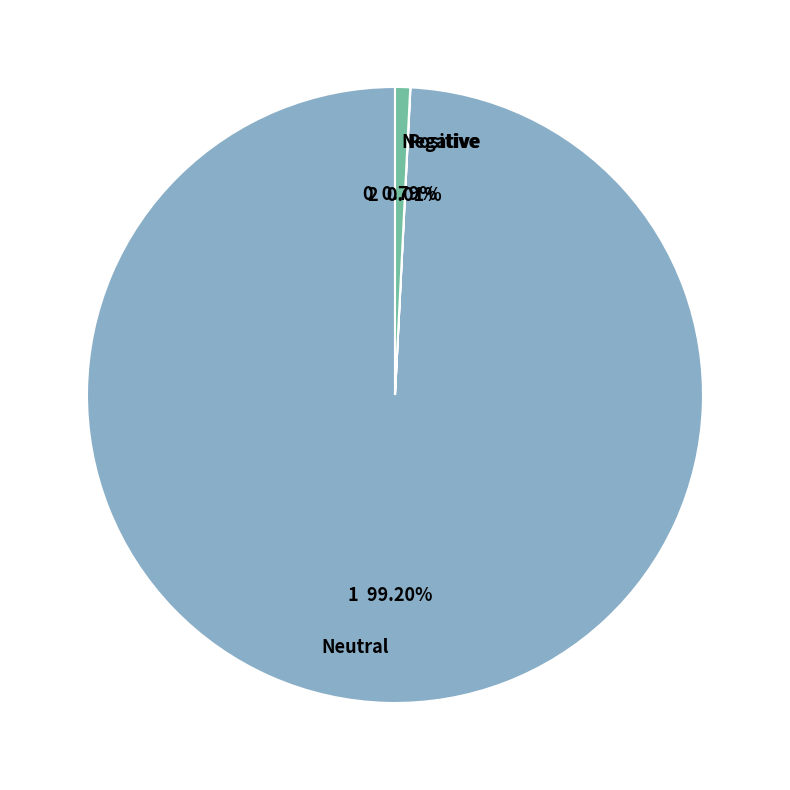

What is the largest slice in the pie chart?

Neutral